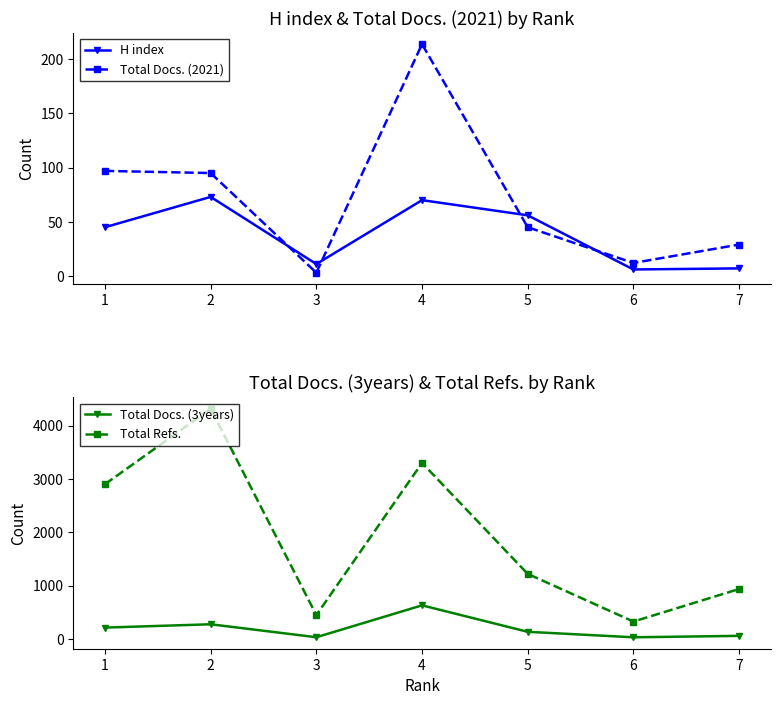

At how many categories does at least one series exceed 1628?

3